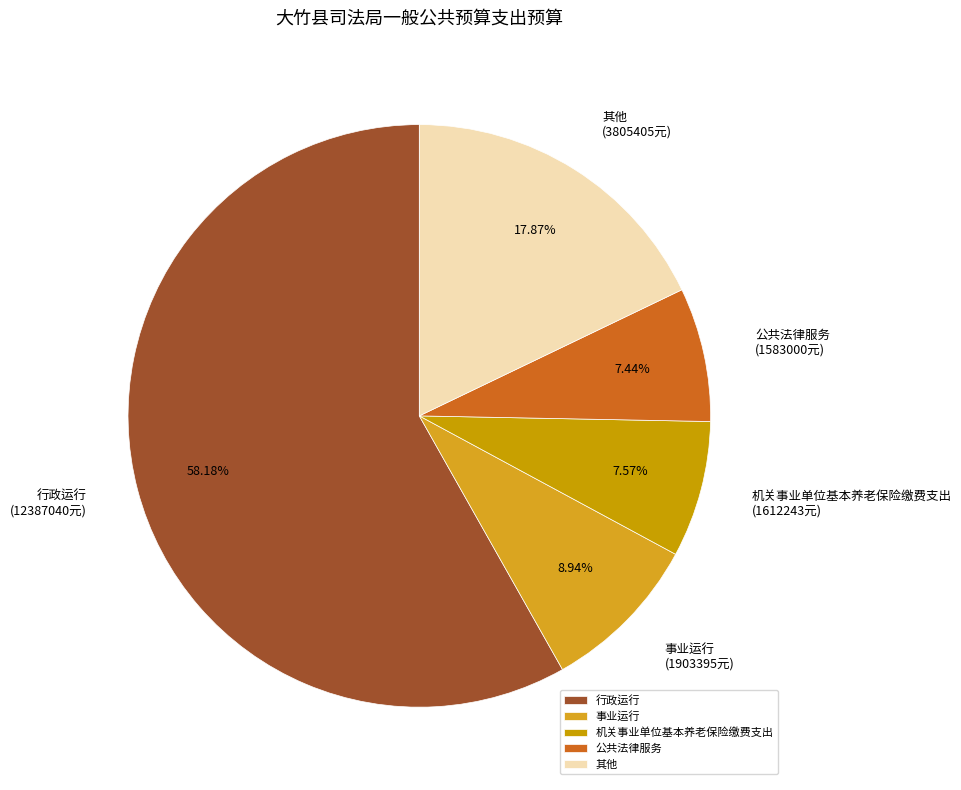

What is the largest slice in the pie chart?

行政运行